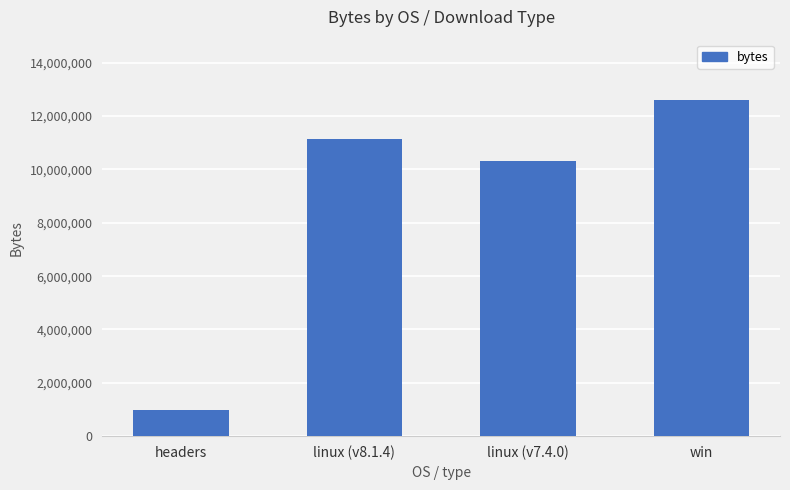

What is the difference between the values at win and linux (v8.1.4)?

1464972